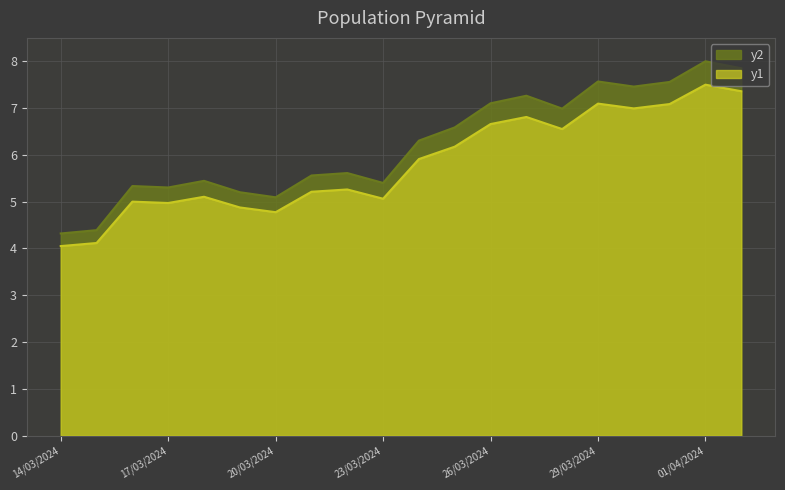

Between 23/03/2024 and 02/04/2024, which is larger?

02/04/2024